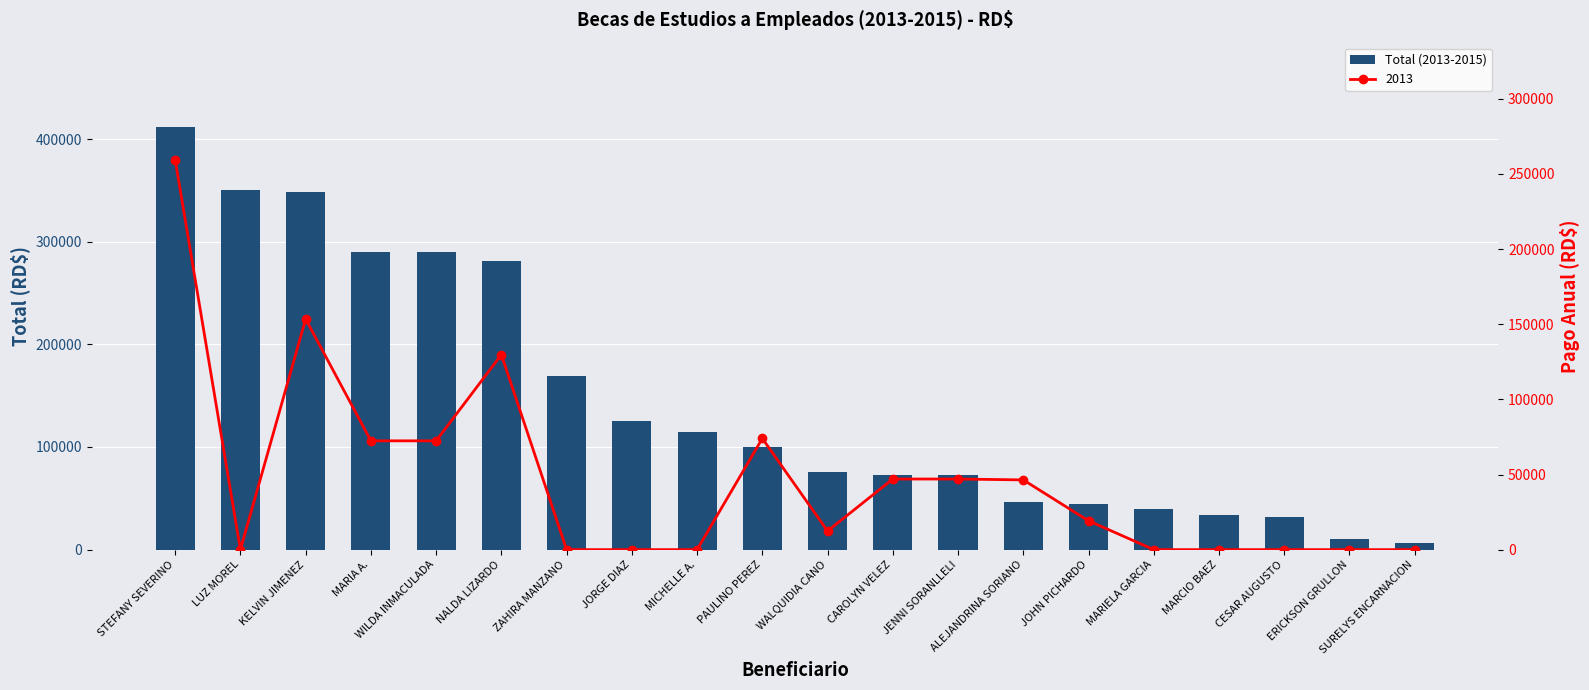

What is the maximum value shown in the chart?

411575.0